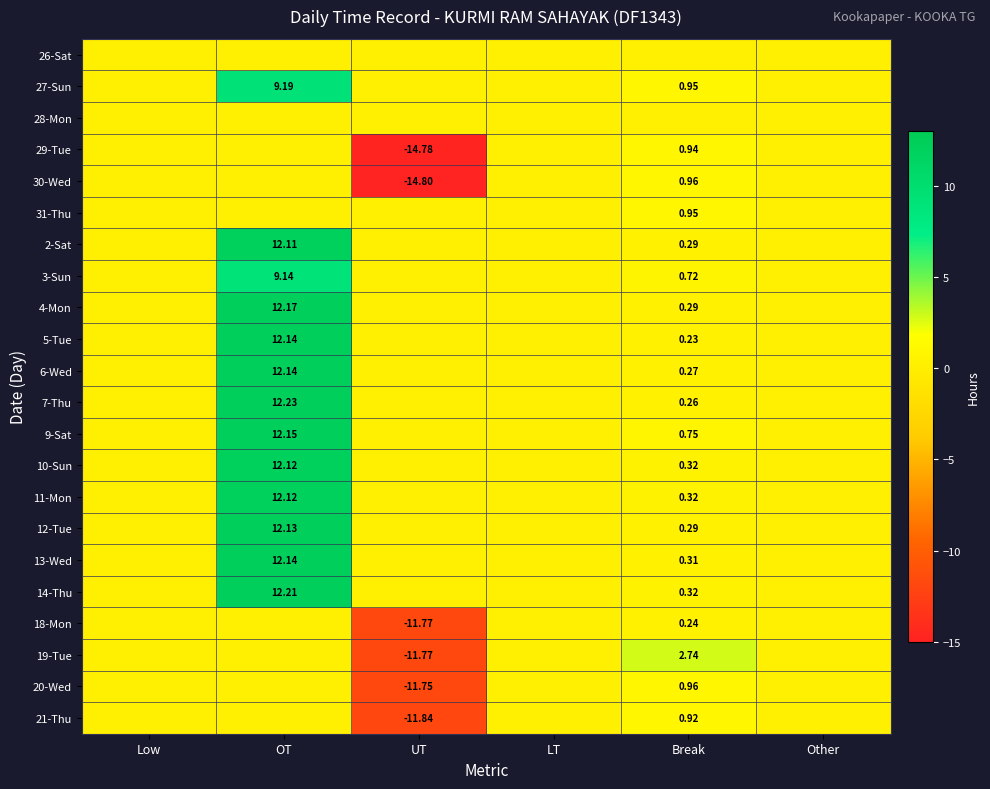

Where does the 18-Mon series first go above 0?

Break